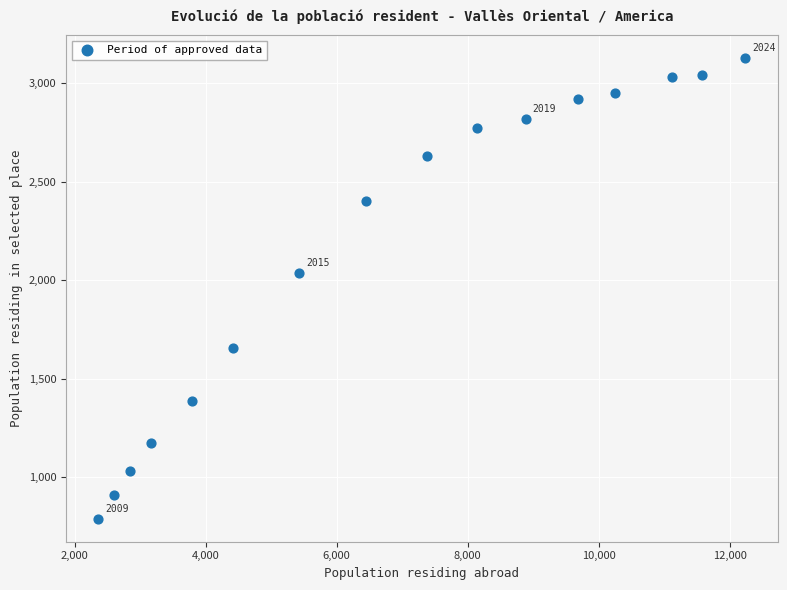

What Y value in the scatter plot is closest to 1957?

2038